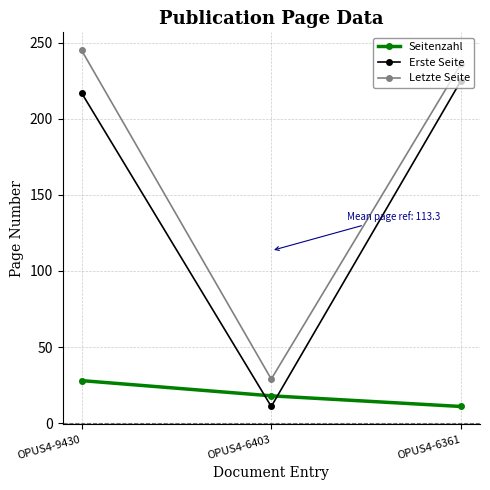

What is the highest value of the Erste Seite series?

225